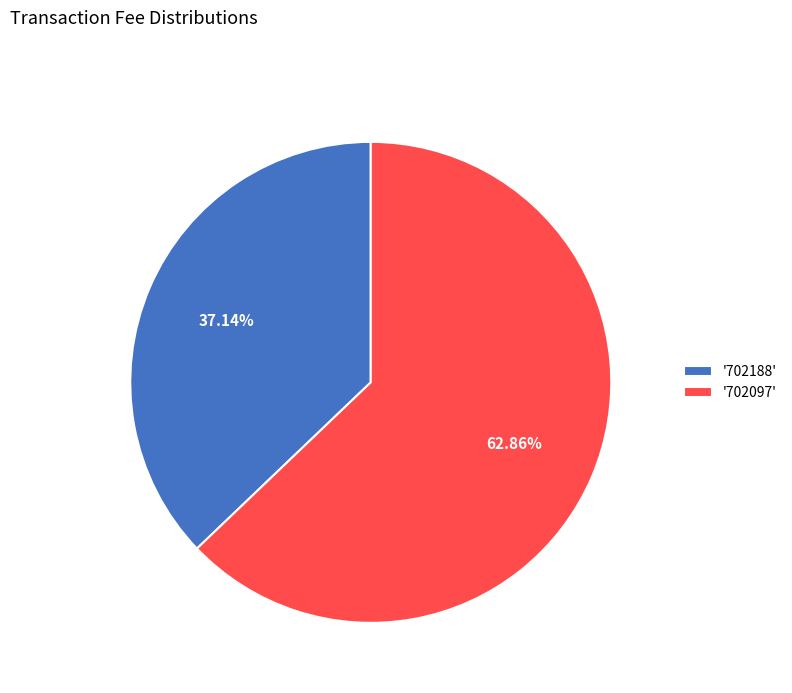

Which slice represents more than half of the pie?

'702097'